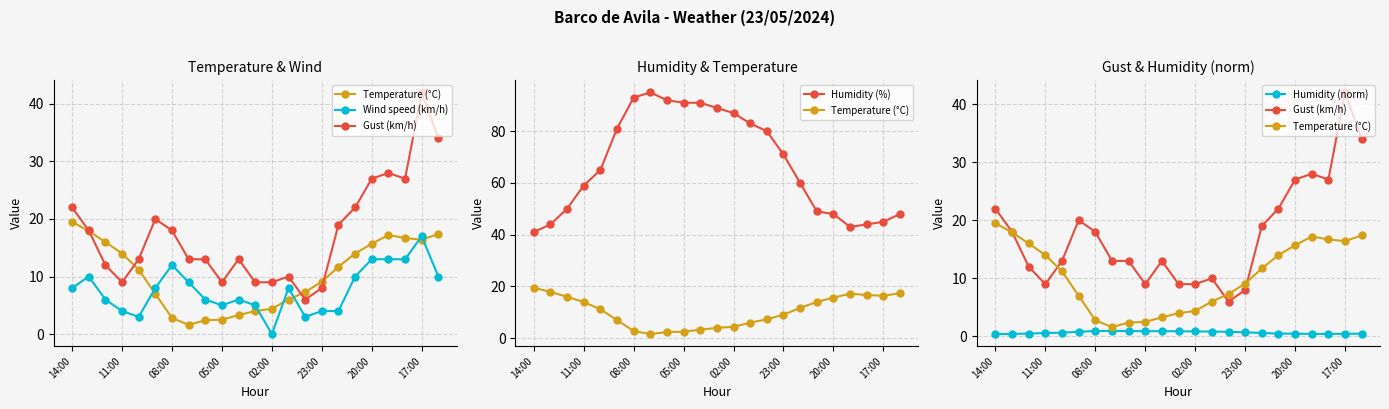

What is the total value across all series at 8?

114.3